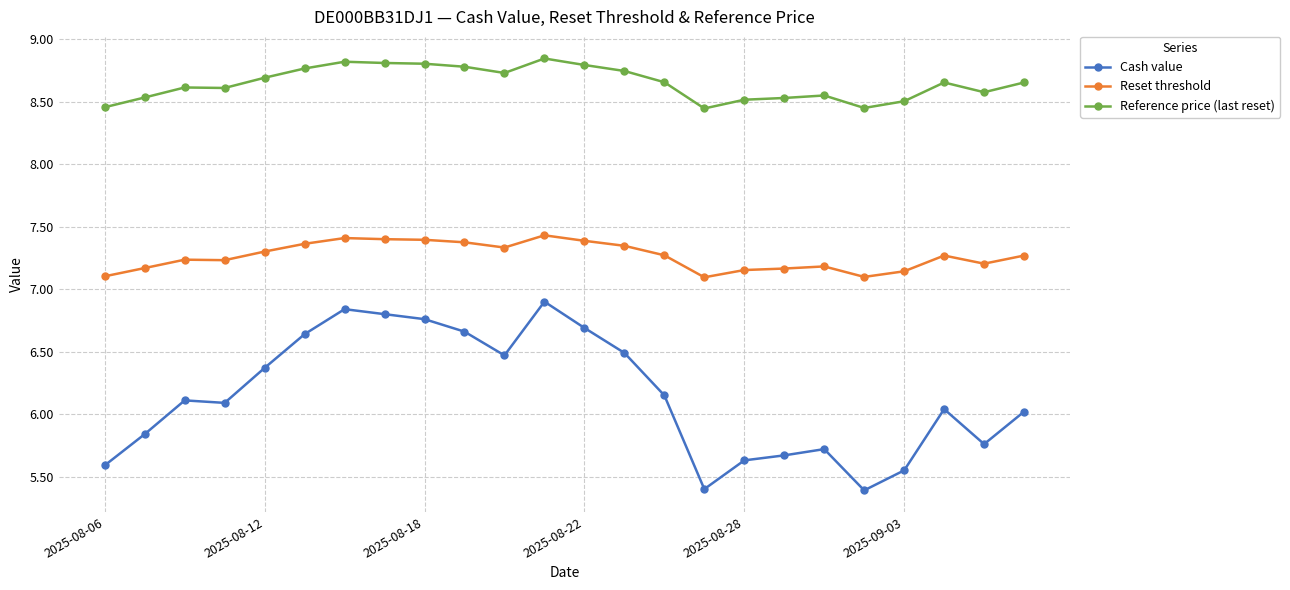

What is the minimum value shown in the chart?

5.4